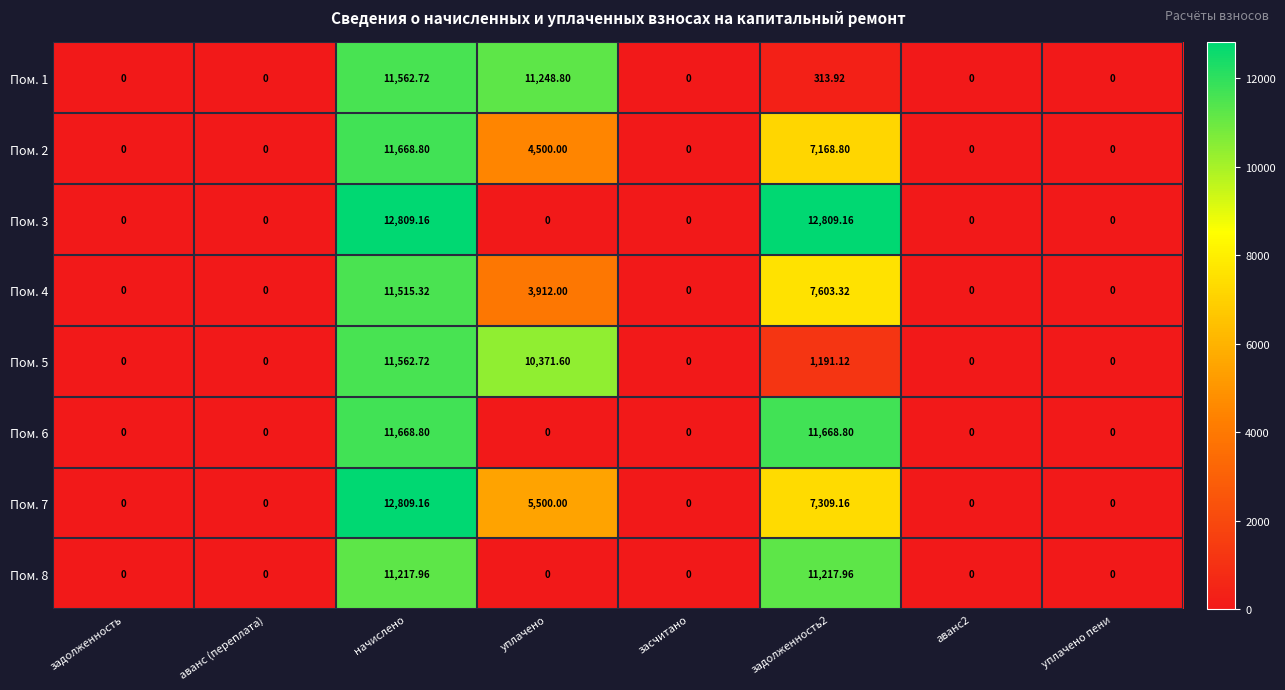

Is the value of Пом. 6 at аванс (переплата) greater than the value of Пом. 7 at задолженность2?

No